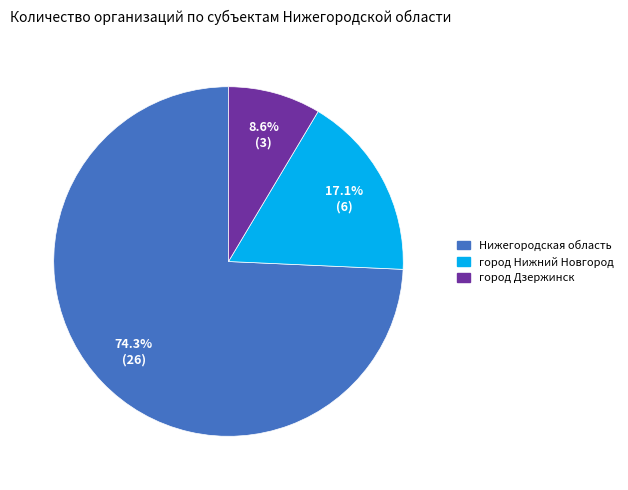

Does город Дзержинск represent more than half of the total?

No